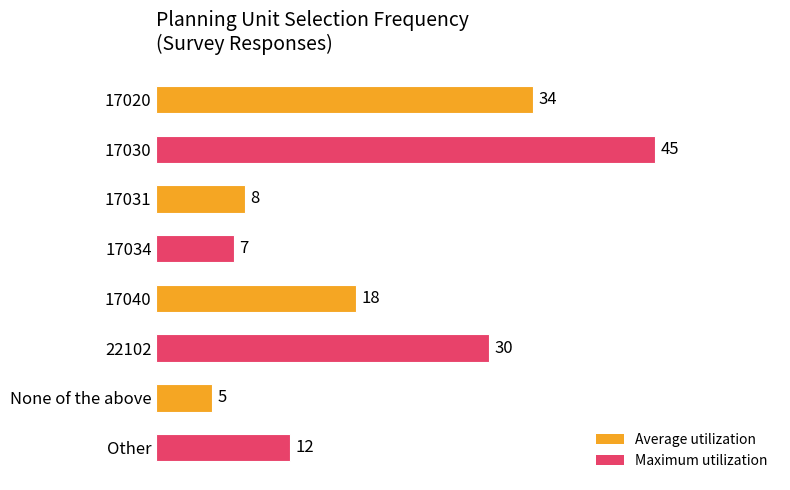

How many data points are less than 18?

4